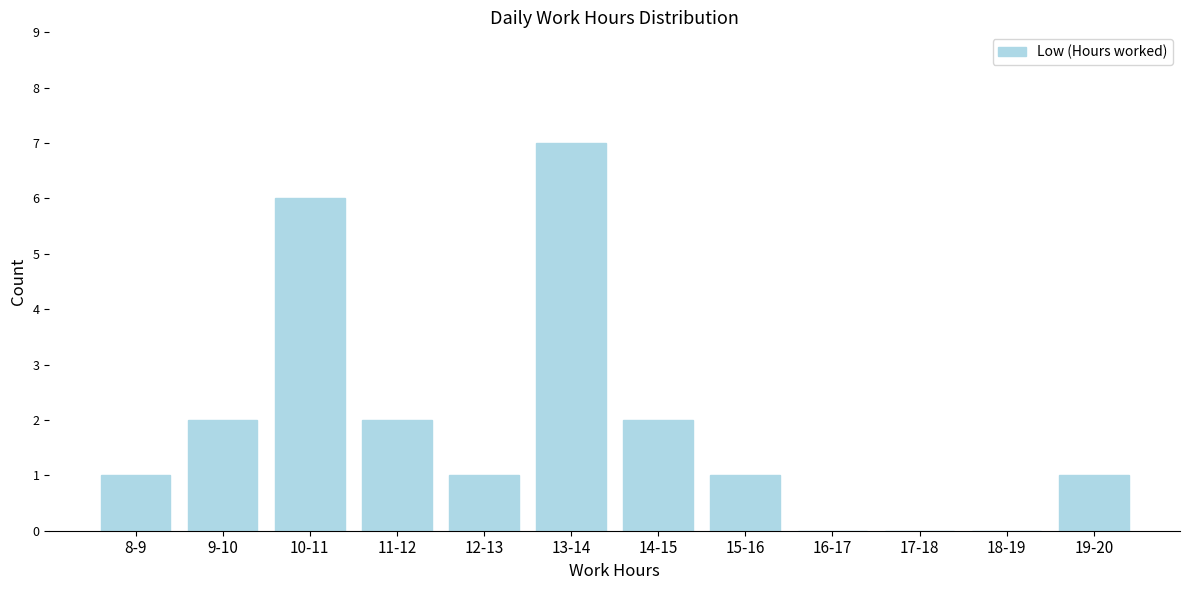

Reading left to right, transcribe all the data shown in this chart.

8-9=1	9-10=2	10-11=6	11-12=2	12-13=1	13-14=7	14-15=2	15-16=1	16-17=0	17-18=0	18-19=0	19-20=1